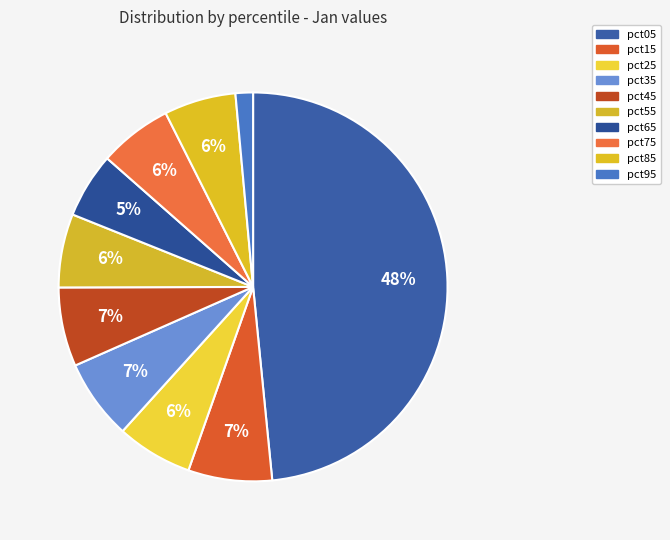

Does pct15 account for over 50% of the chart?

No